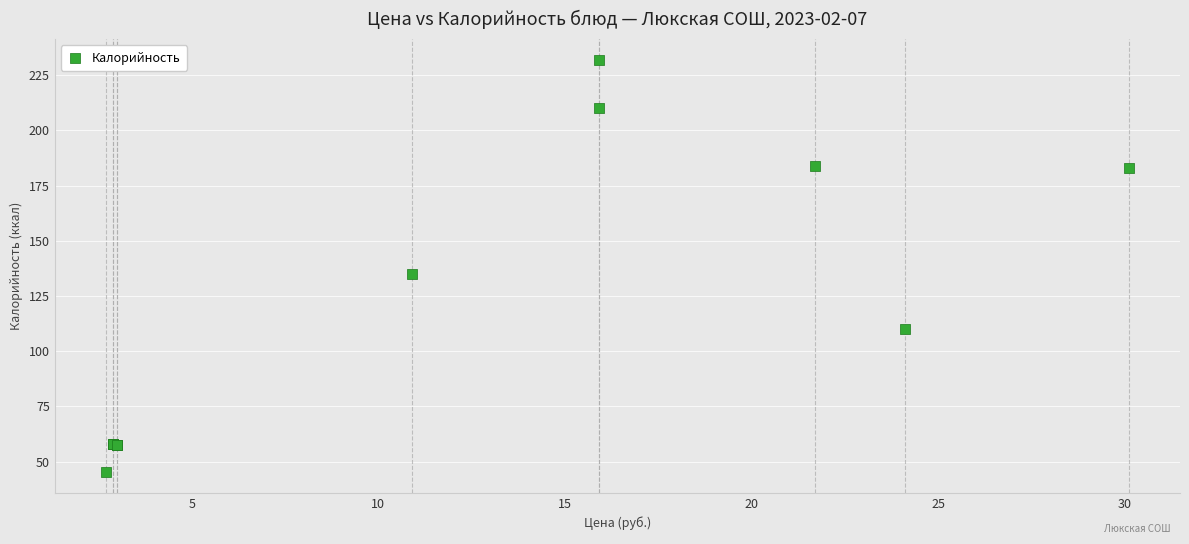

What Y value in the scatter plot is closest to 138?

135.0